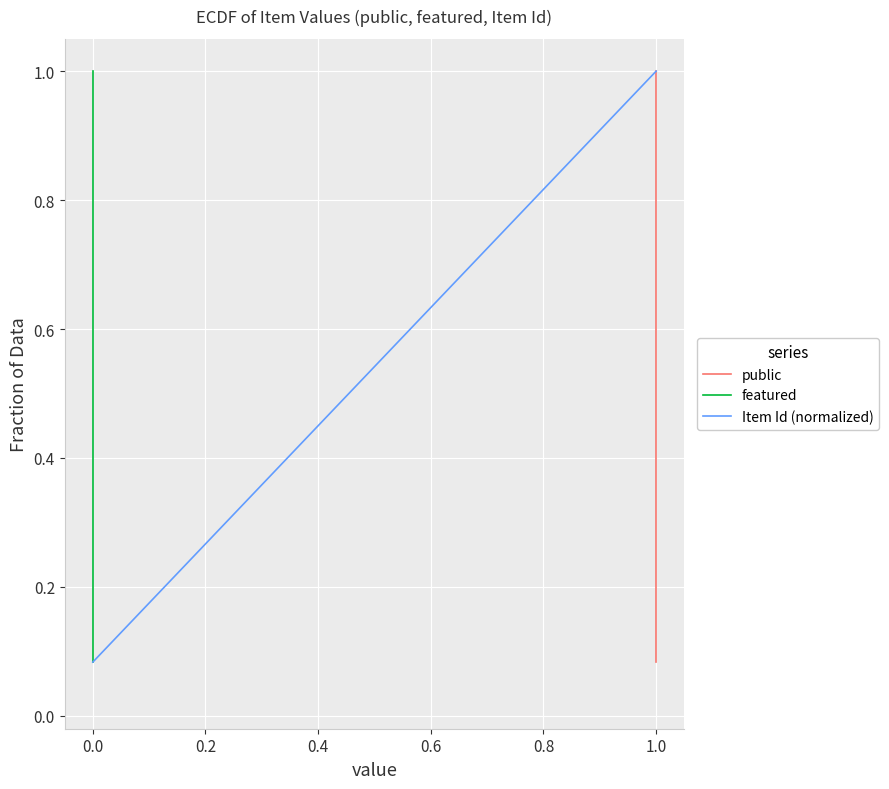

Reading right to left, transcribe all the data shown in this chart.

public: 1.0	0.9	0.8	0.8	0.7	0.6	0.5	0.4	0.3	0.2	0.2	0.1
featured: 1.0	0.9	0.8	0.8	0.7	0.6	0.5	0.4	0.3	0.2	0.2	0.1
Item Id (normalized): 1.0	0.9	0.8	0.8	0.7	0.6	0.5	0.4	0.3	0.2	0.2	0.1